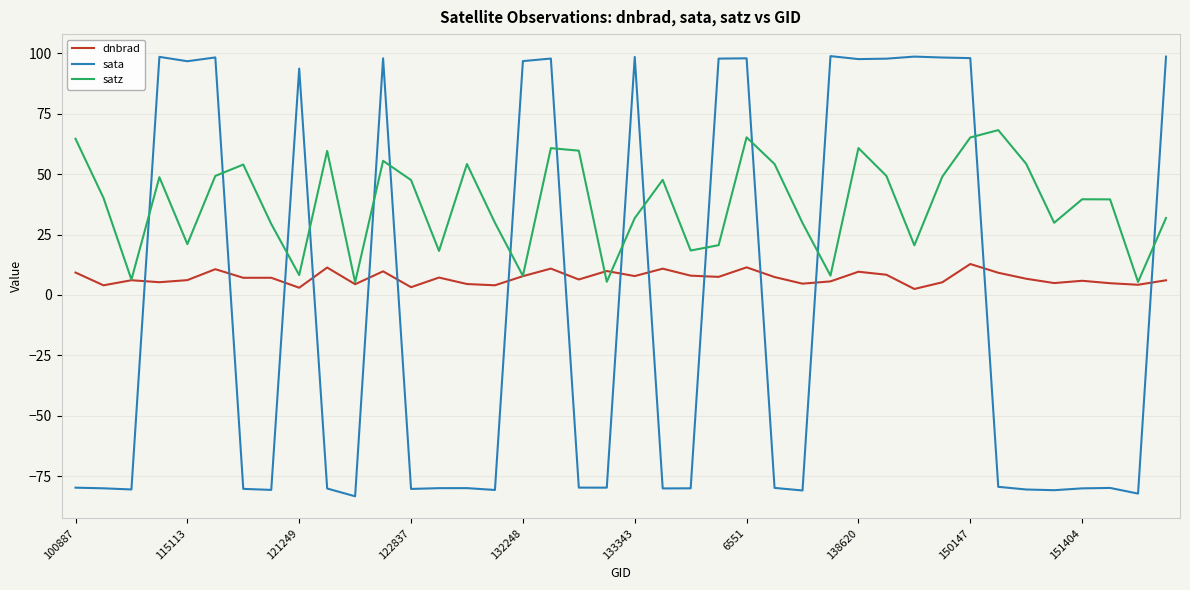

What is the maximum value for dnbrad?

12.8